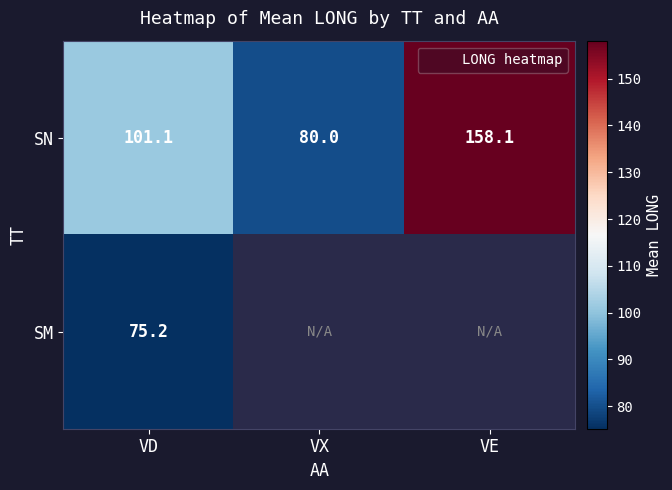

What is the total value across all series at VD?

176.3